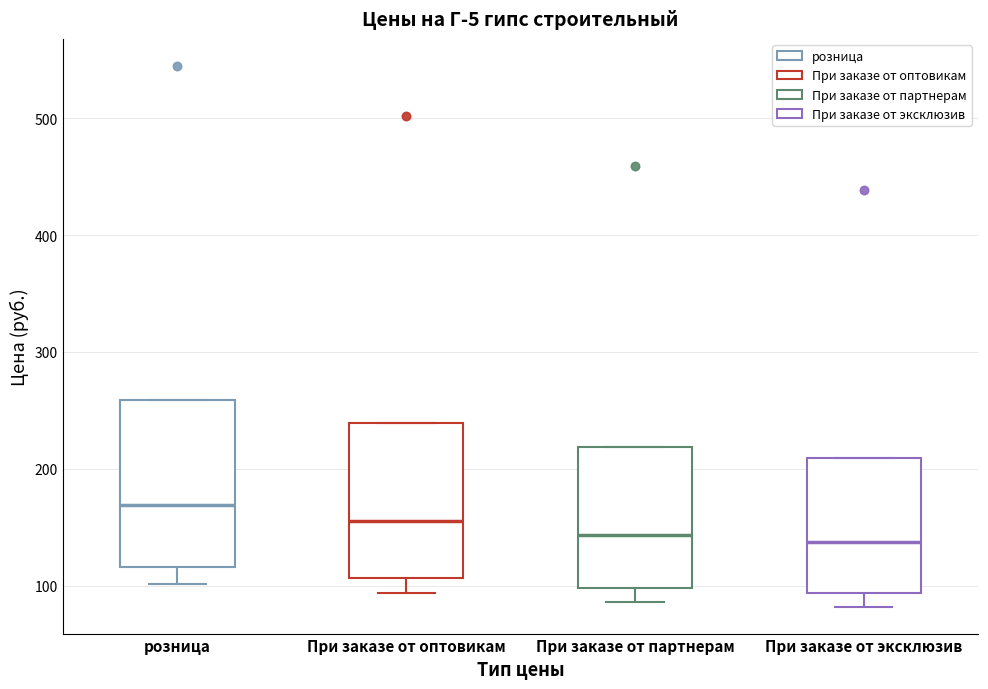

Where does the lower whisker of the box for При заказе от оптовикам end on the y-axis? The values are not printed on the chart, so give them approximately, as read against the axis.

90